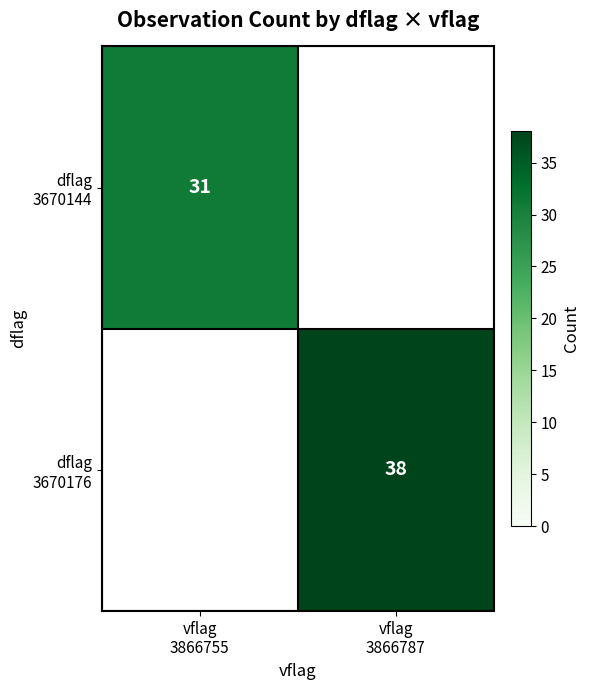

The dflag 3670176 series shows 38.0 at vflag 3866787. True or false?

True